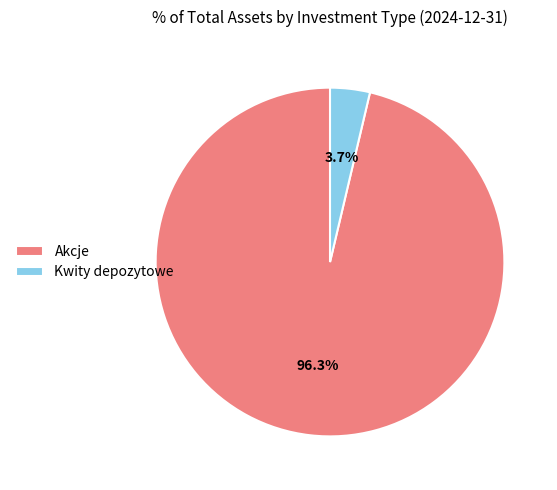

What portion of the pie excludes Akcje?

3.7%